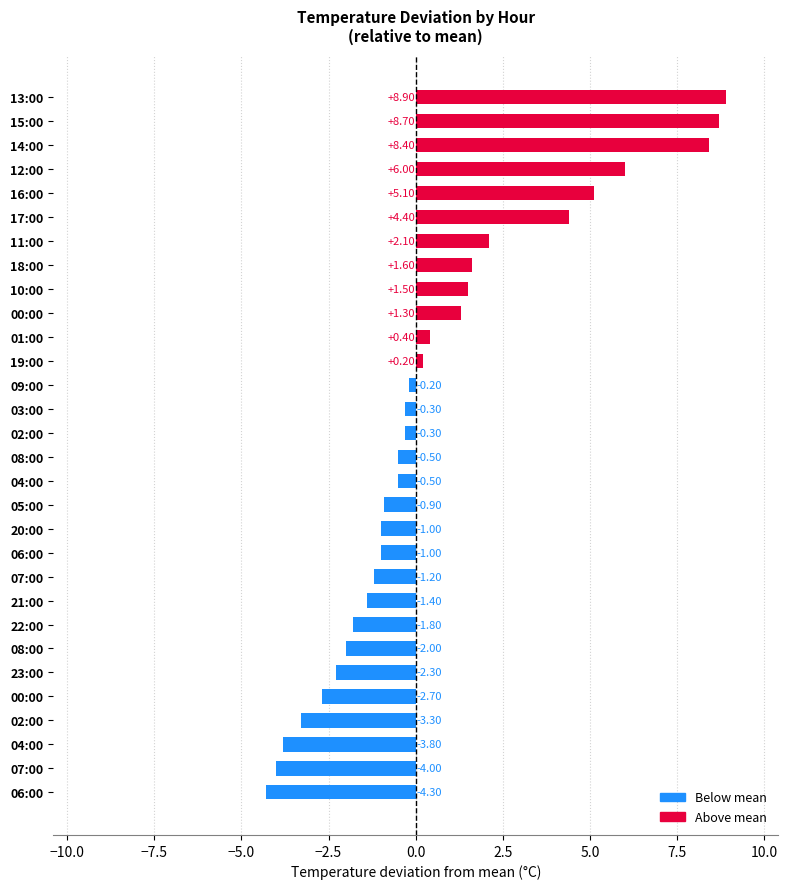

How many distinct data groups are displayed?

1